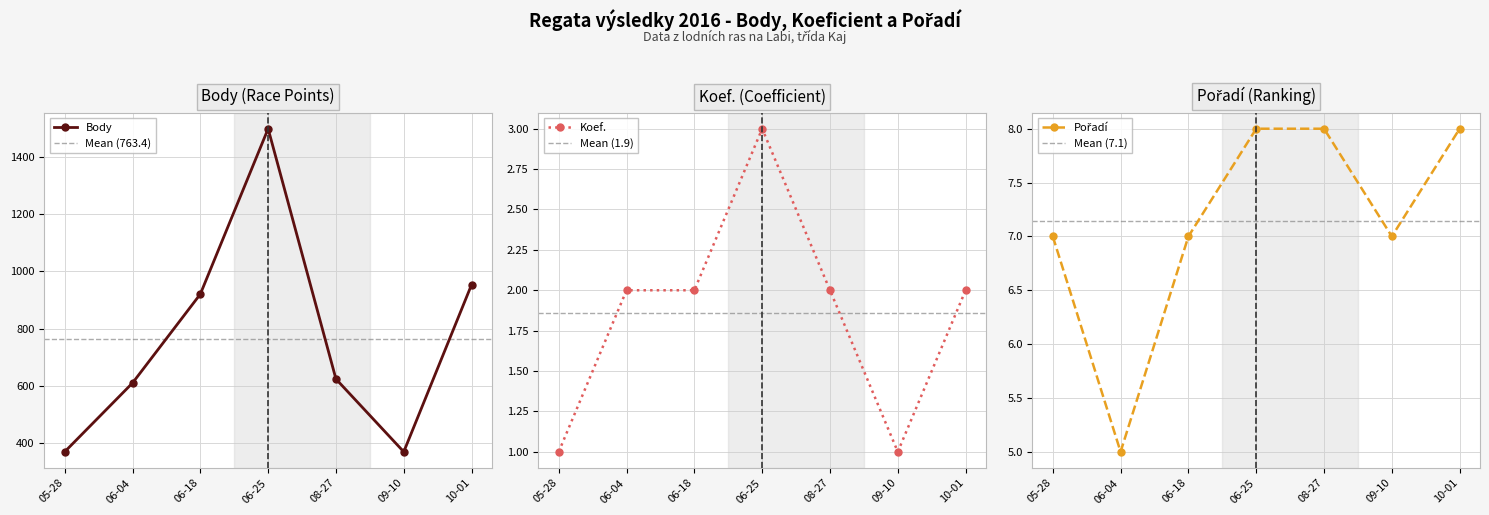

Is it true that Koef. equals 1 at 09-10?

True